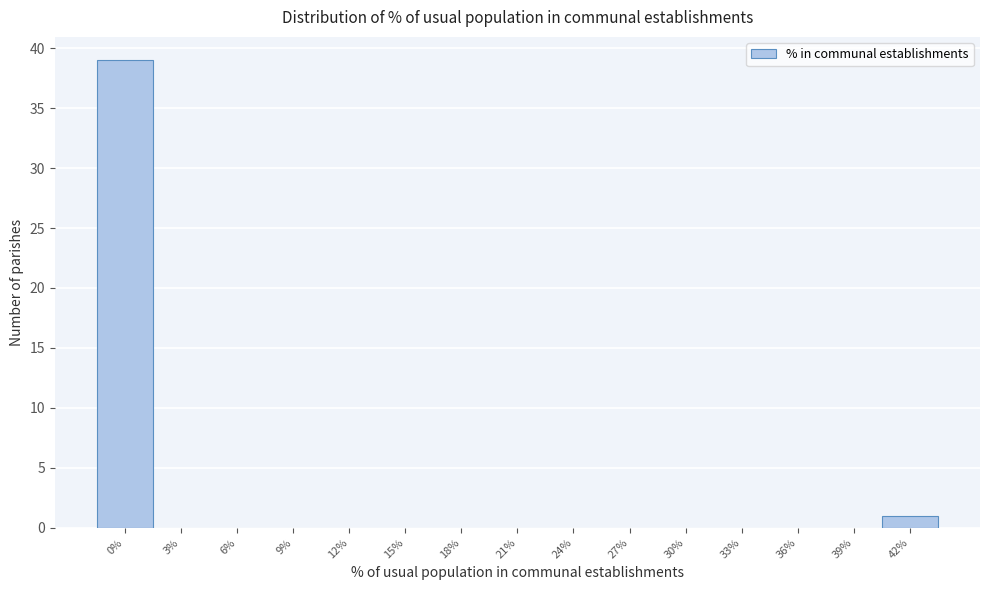

Reading left to right, extract all data points from this chart.

0%=39	3%=0	6%=0	9%=0	12%=0	15%=0	18%=0	21%=0	24%=0	27%=0	30%=0	33%=0	36%=0	39%=0	42%=1